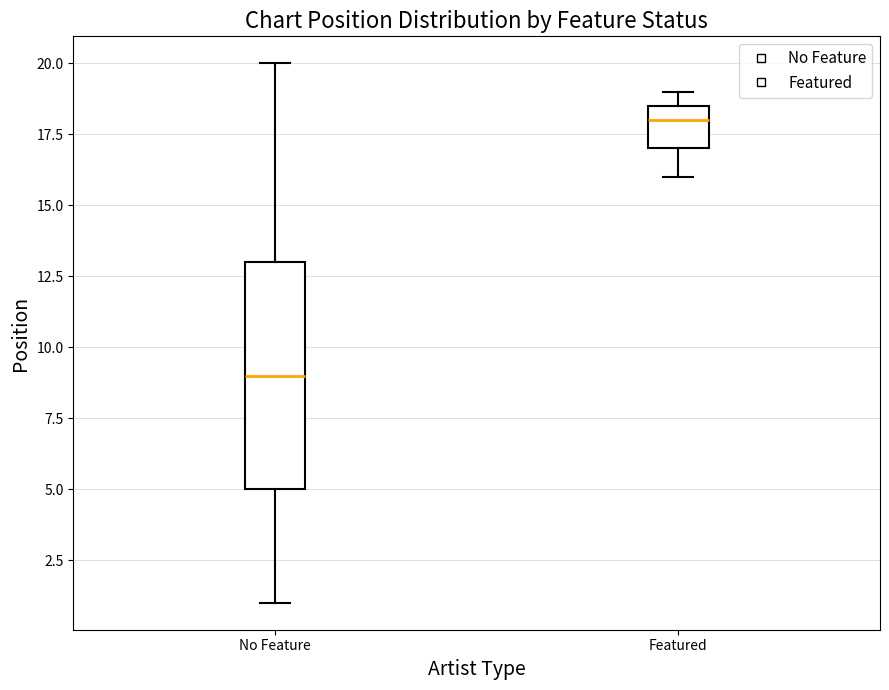

Where is the lower edge of the box for Featured on the y-axis? The values are not printed on the chart, so give them approximately, as read against the axis.

17.0